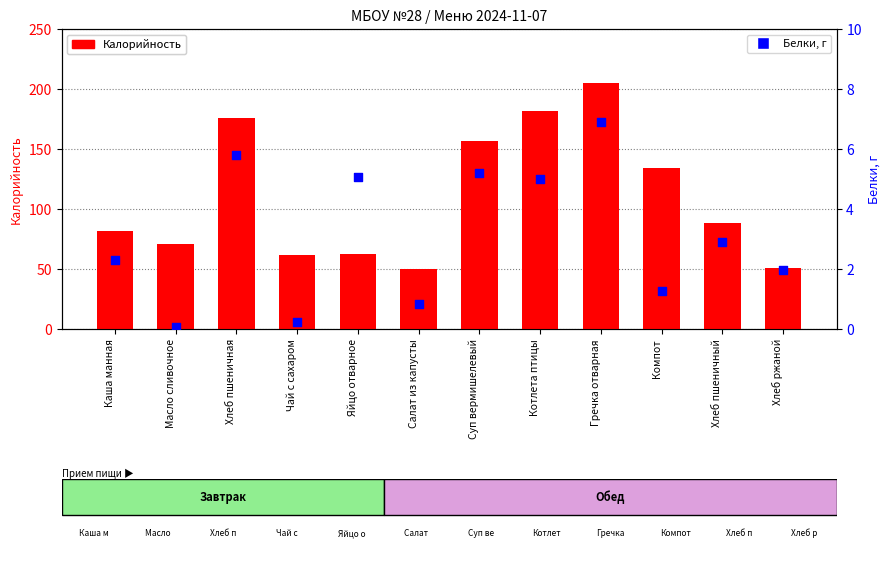

What is the total value across all series at Масло сливочное?

70.9